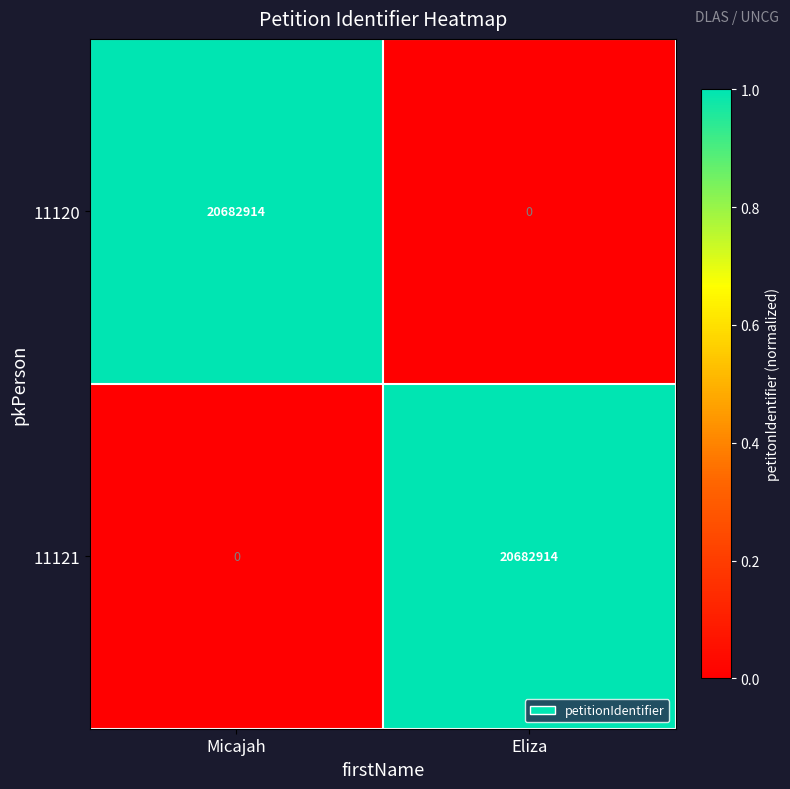

The value of 11121 at Micajah is 0. True or false?

True